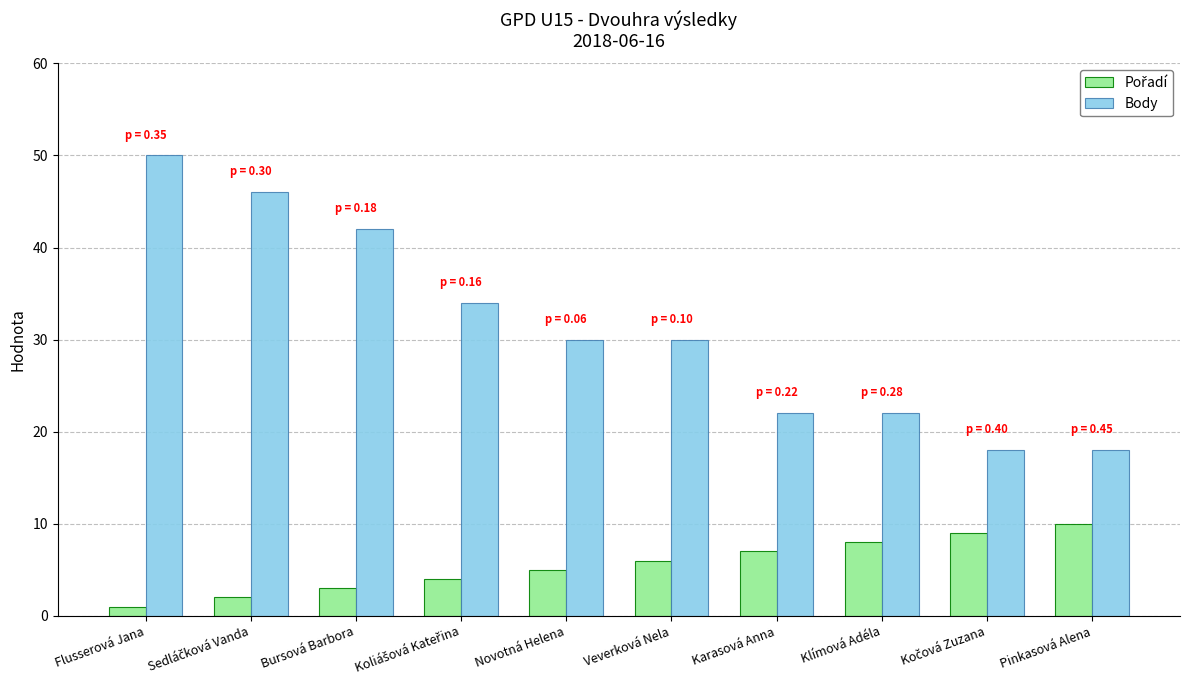

The value of Body at Bursová Barbora is 20. True or false?

False